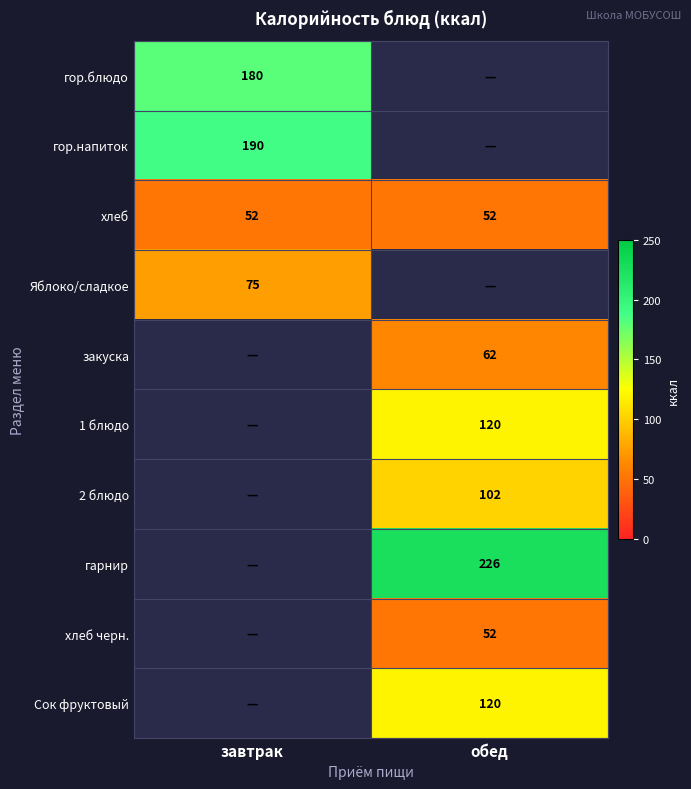

At how many categories does at least one series exceed 82?

2